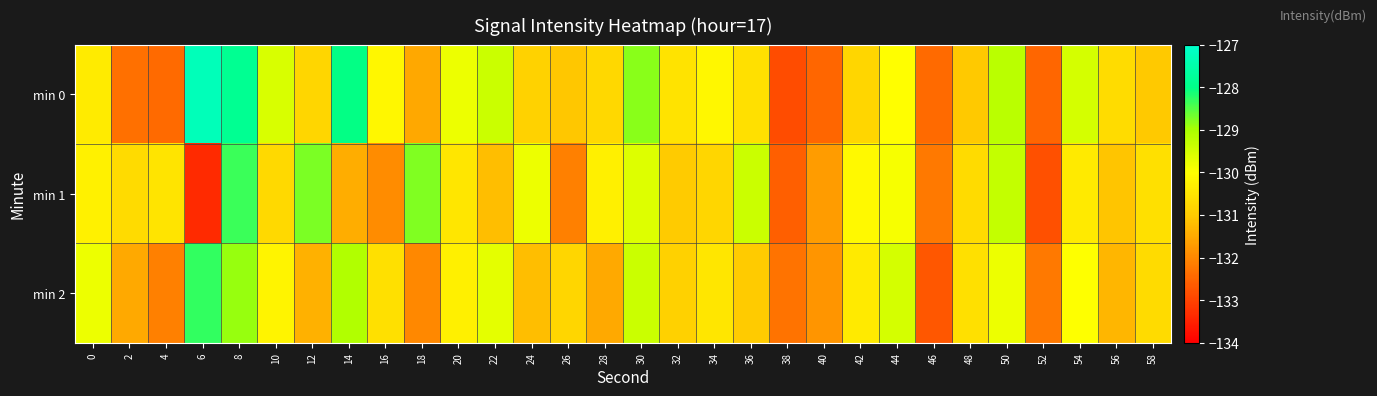

What is the difference between the highest and lowest values at 28?

1.2